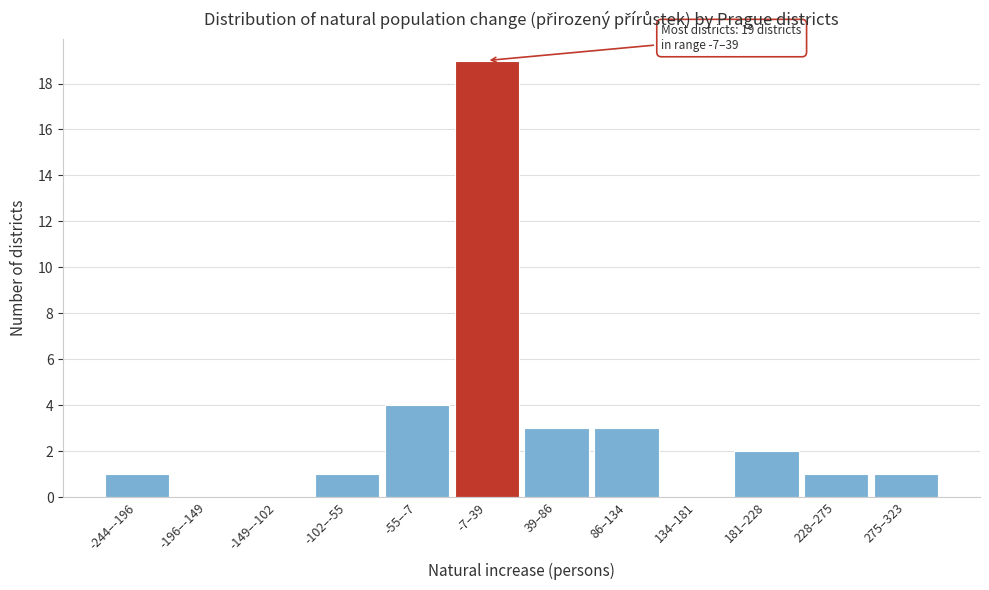

Reading left to right, transcribe all the data shown in this chart.

-244–-196=1	-196–-149=0	-149–-102=0	-102–-55=1	-55–-7=4	-7–39=19	39–86=3	86–134=3	134–181=0	181–228=2	228–275=1	275–323=1